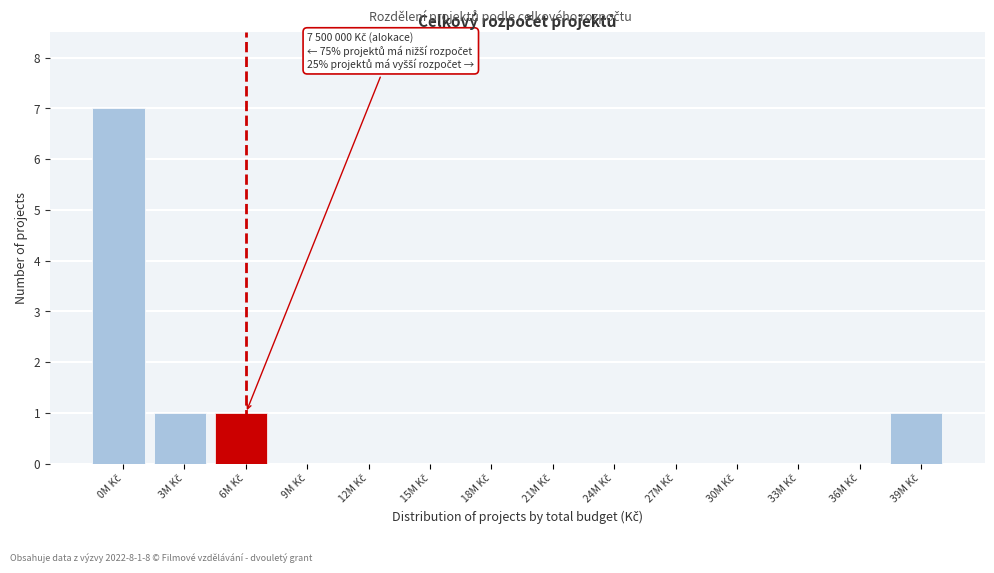

What is the greatest value displayed?

7